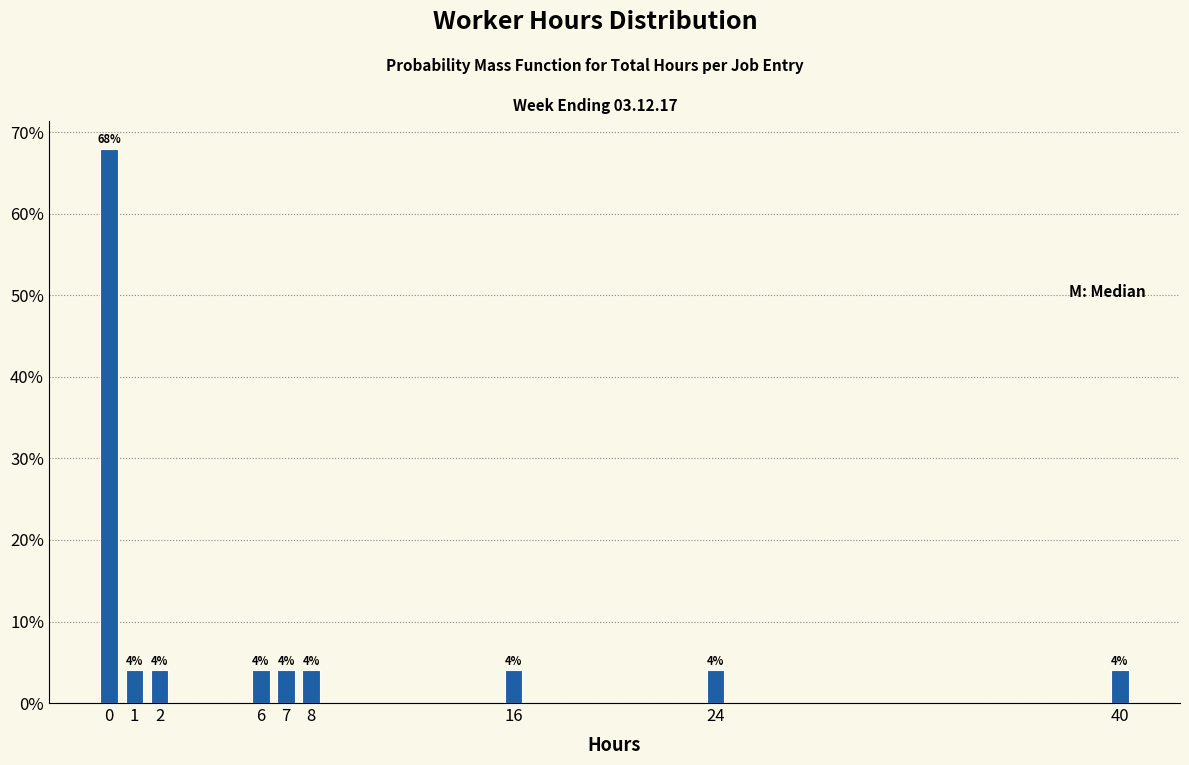

Does the chart contain any negative values?

No